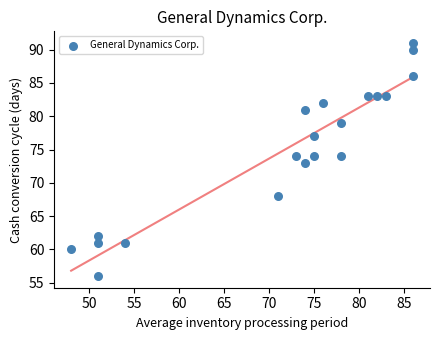

What is the range of Y values (max minus min)?

35